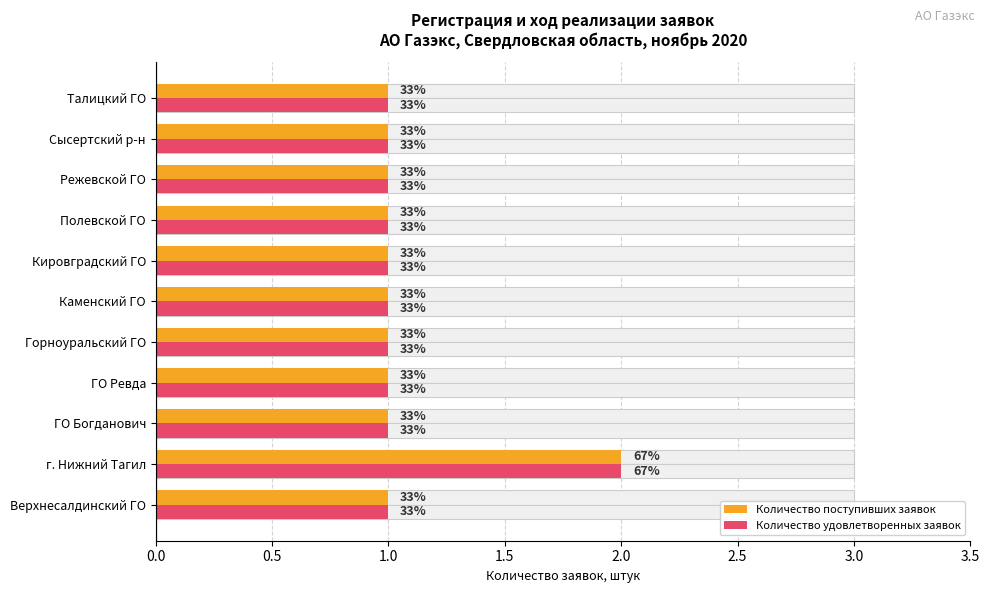

What is the difference between the maximum and second lowest values in the Количество удовлетворенных заявок series?

1